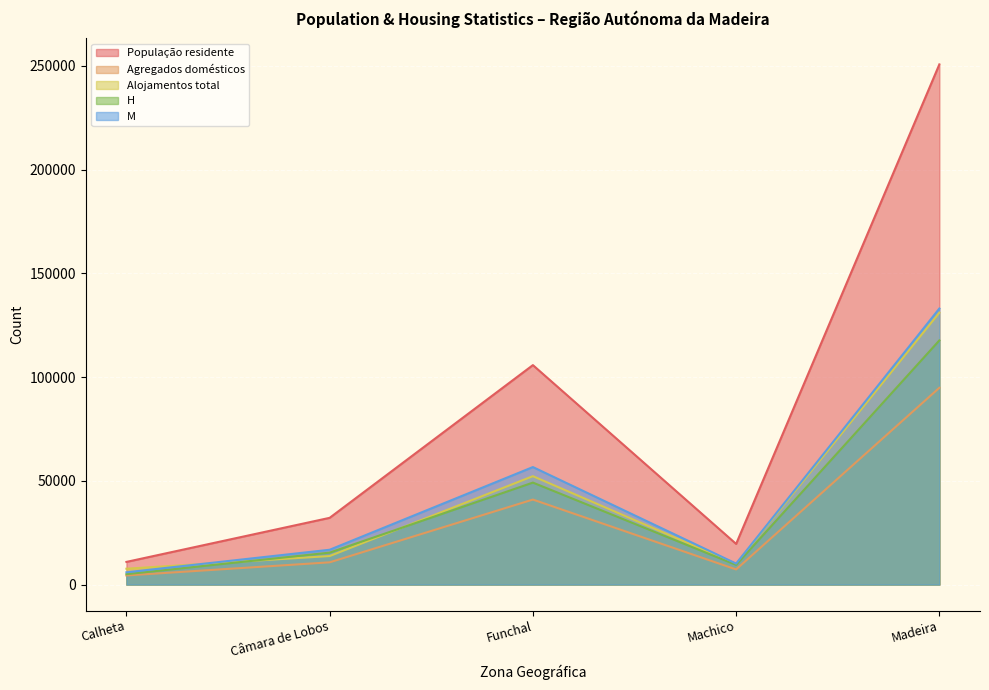

The value of M at Funchal is 20910. True or false?

False